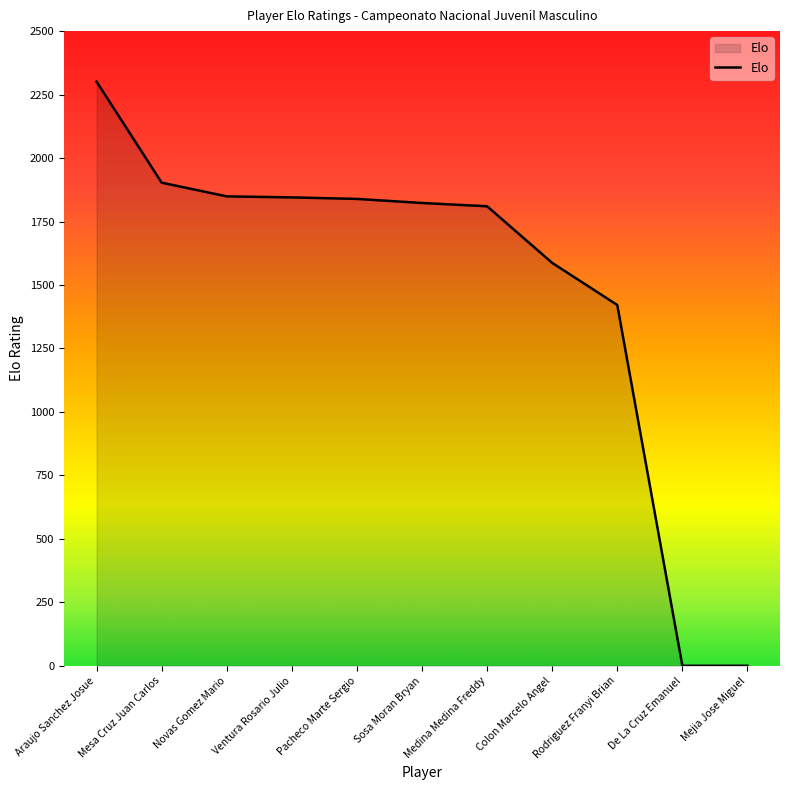

At which category does the chart reach its peak across all series?

Araujo Sanchez Josue